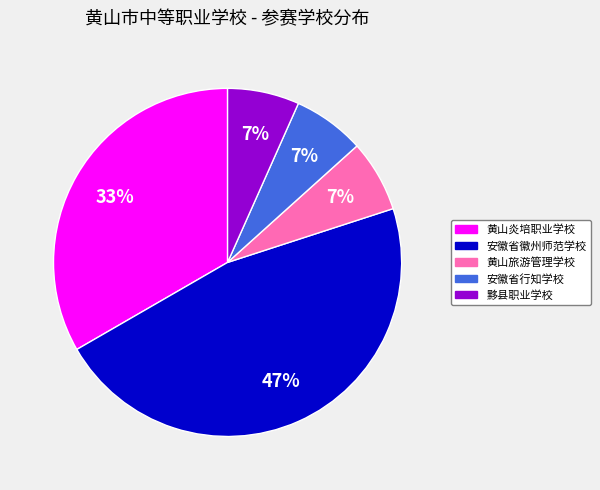

To the nearest percent, what percentage of the pie is 黟县职业学校?

7%